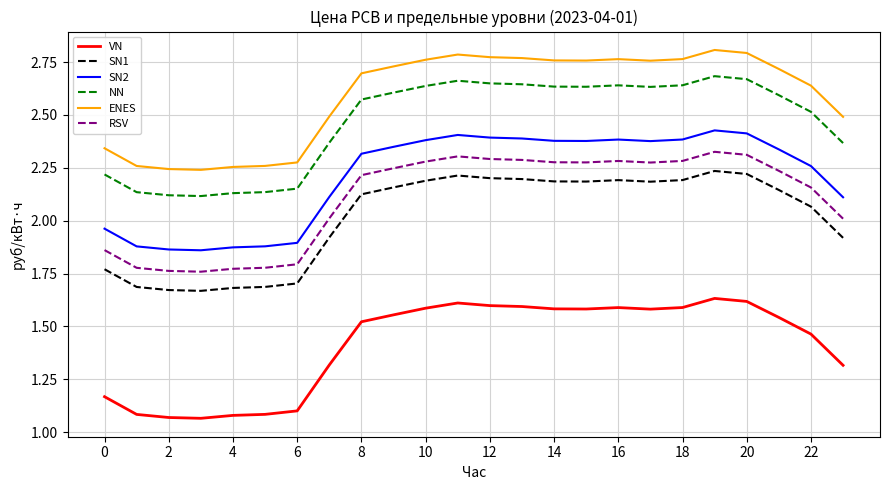

How many distinct data groups are displayed?

6